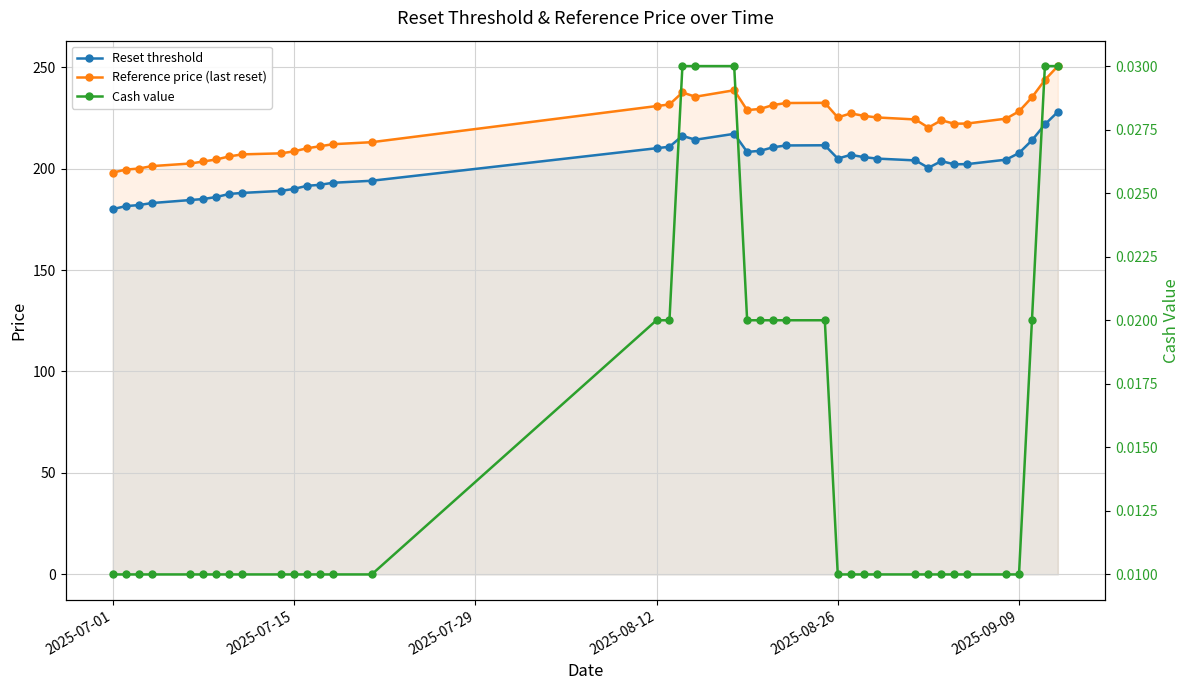

In Reset threshold, how many points are higher than both neighbors (excluding endpoints)?

5